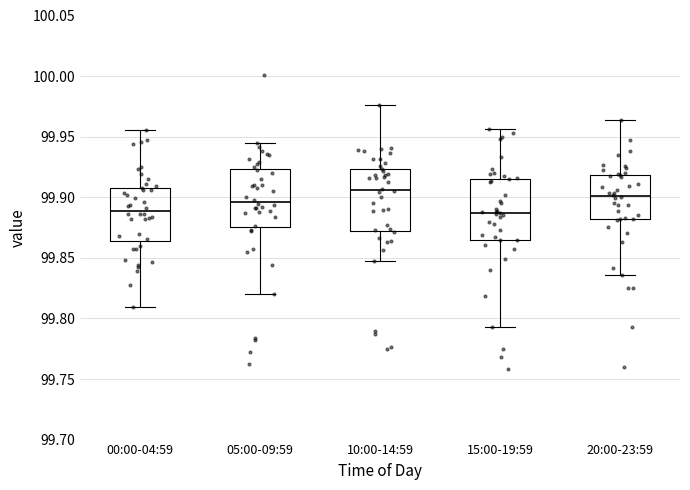

Reading left to right, transcribe this box plot: for each box, give where its median line is, the range the box spans, and where its two whiskers end, as read against the y-axis. The values are not printed on the chart, so give them approximately, as read against the axis.

00:00-04:59: median 99.890, box 99.865 to 99.910, whiskers 99.810 to 99.955
05:00-09:59: median 99.895, box 99.875 to 99.925, whiskers 99.820 to 99.945
10:00-14:59: median 99.905, box 99.870 to 99.925, whiskers 99.845 to 99.975
15:00-19:59: median 99.885, box 99.865 to 99.915, whiskers 99.795 to 99.955
20:00-23:59: median 99.900, box 99.880 to 99.920, whiskers 99.835 to 99.965